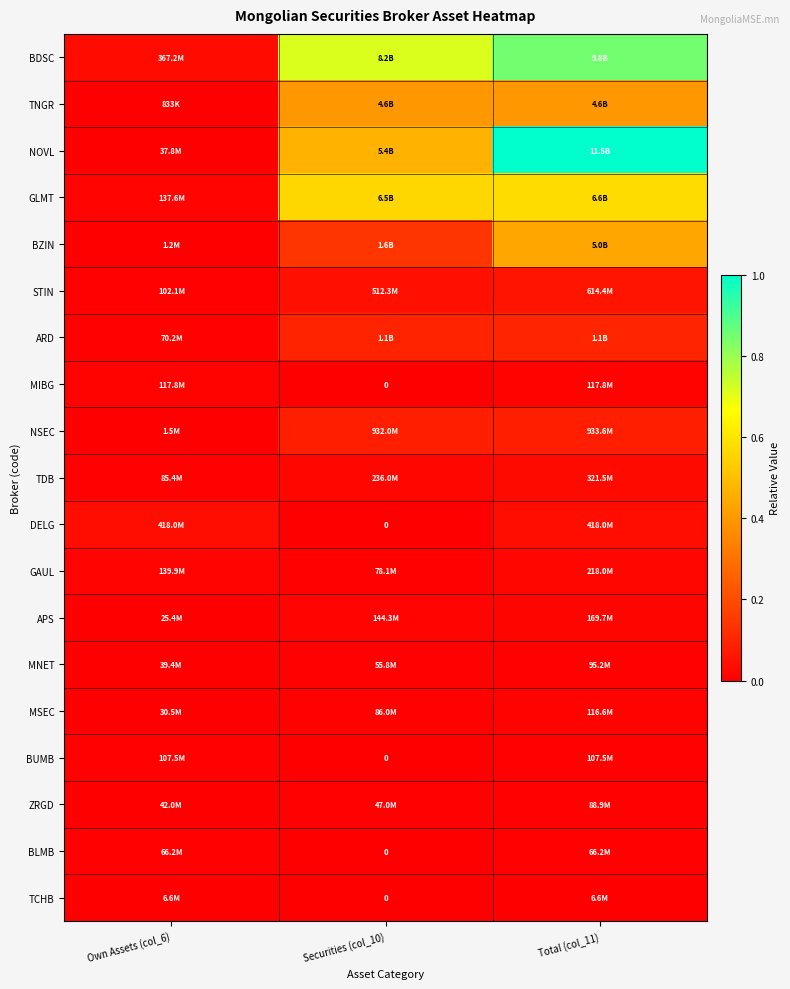

List the labels in order of NOVL value, smallest first.

Own Assets (col_6), Securities (col_10), Total (col_11)